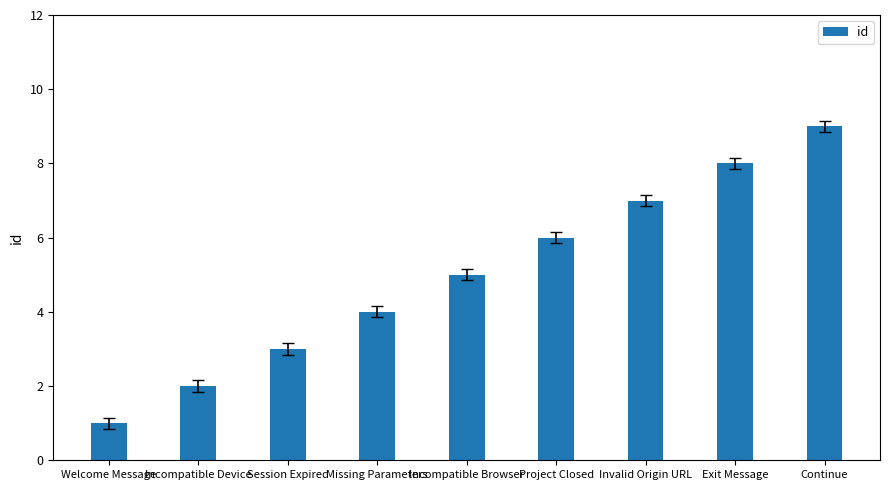

Are the bars horizontal?

No